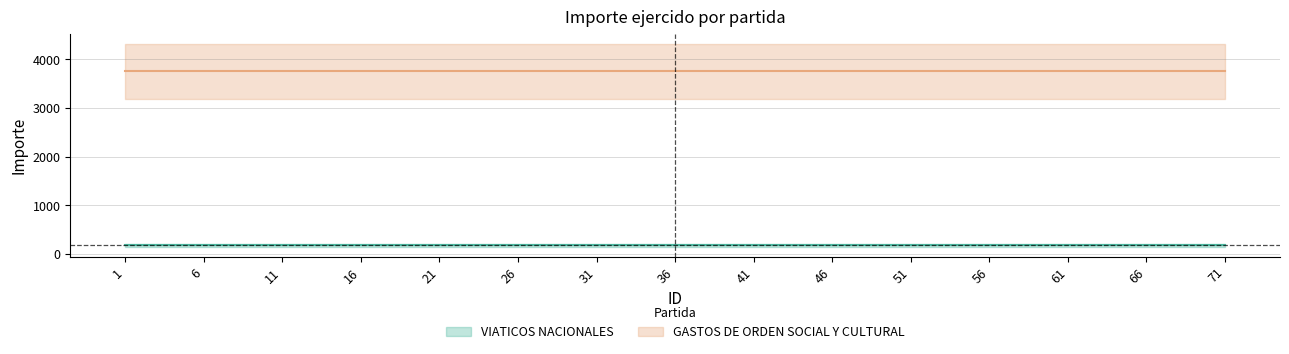

What is the sum of all GASTOS DE ORDEN SOCIAL Y CULTURAL values?

56265